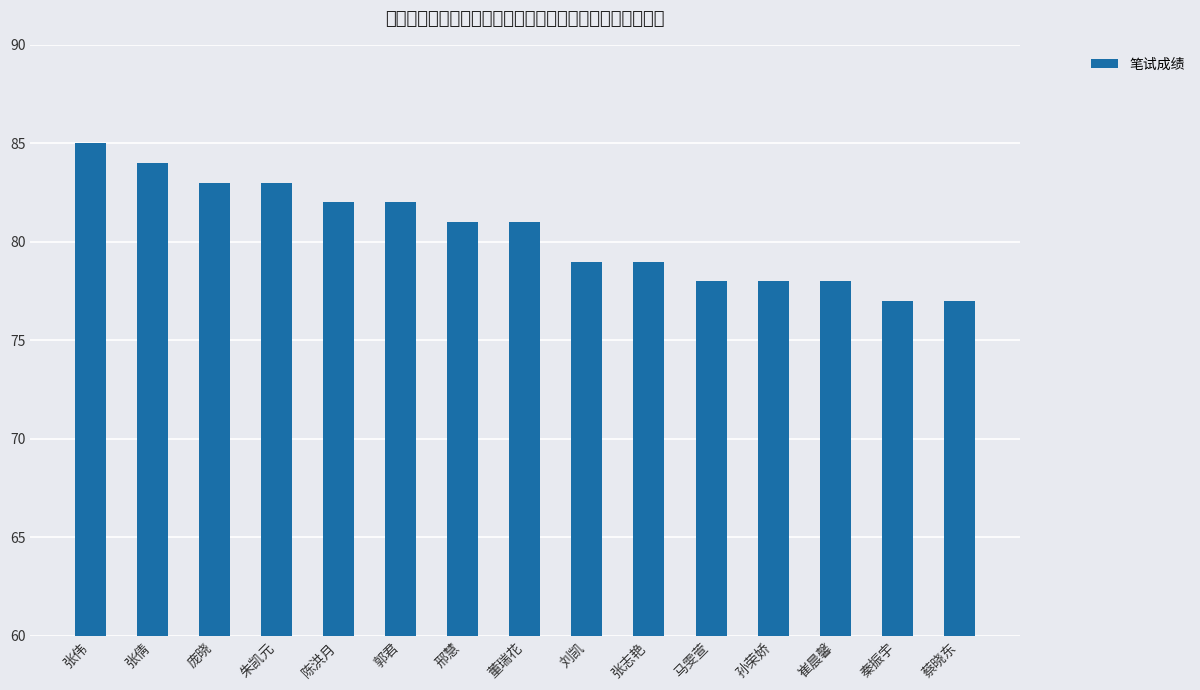

What is the ratio of the value at 刘凯 to the value at 董瑞花?

1.0